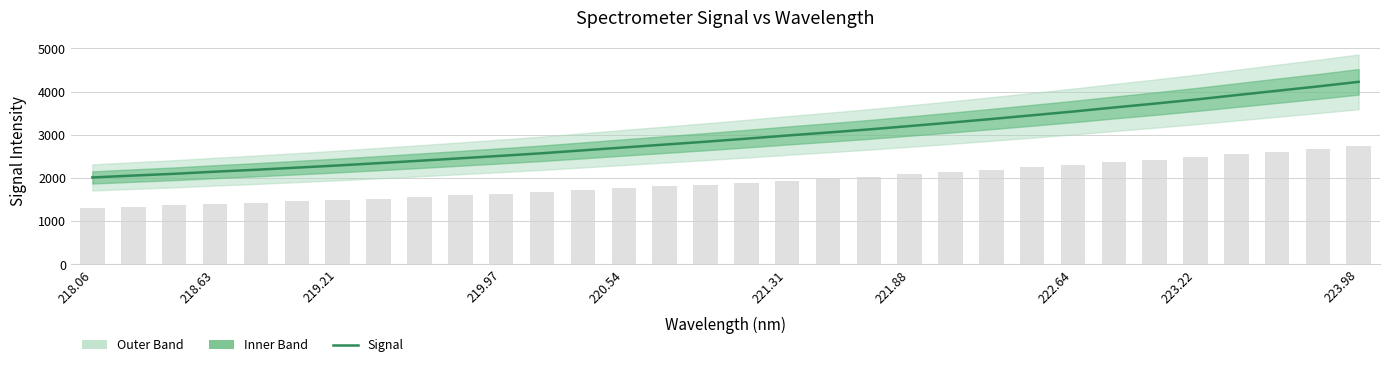

Which label corresponds to the smallest value in the chart?

218.06